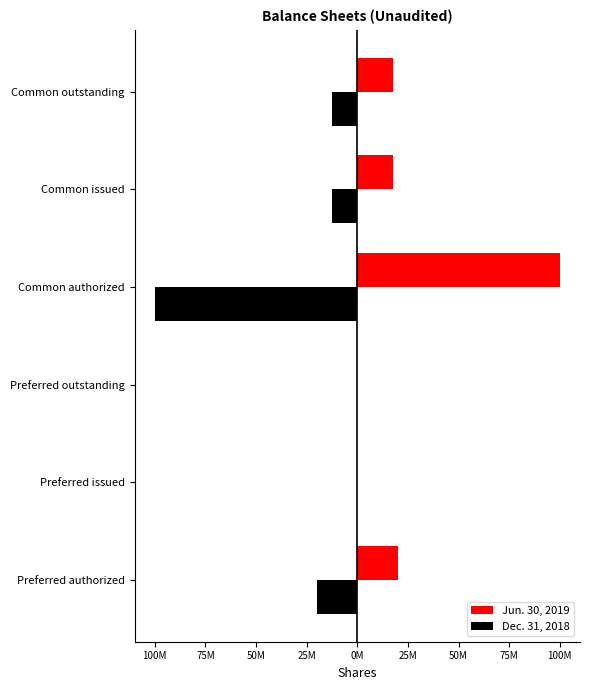

What are all the series names shown in the legend?

Jun. 30, 2019, Dec. 31, 2018